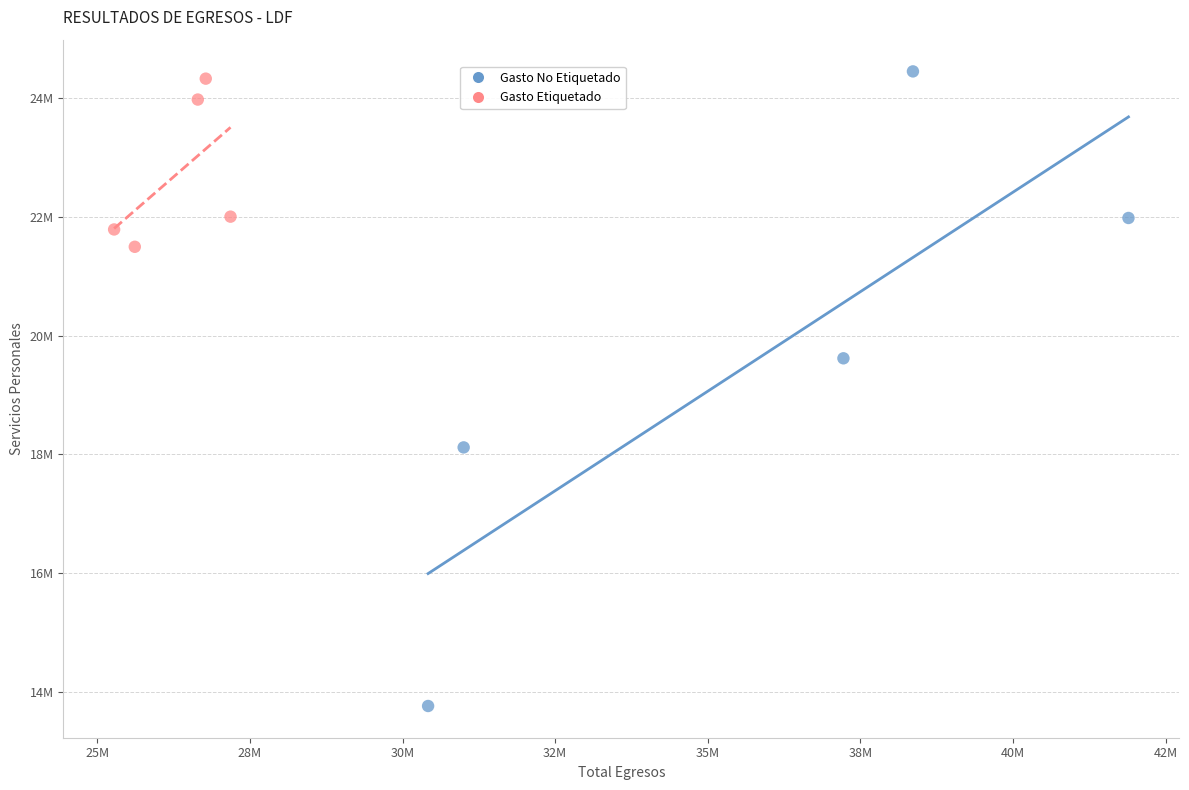

Which series has the largest Y range (max minus min)?

Gasto No Etiquetado